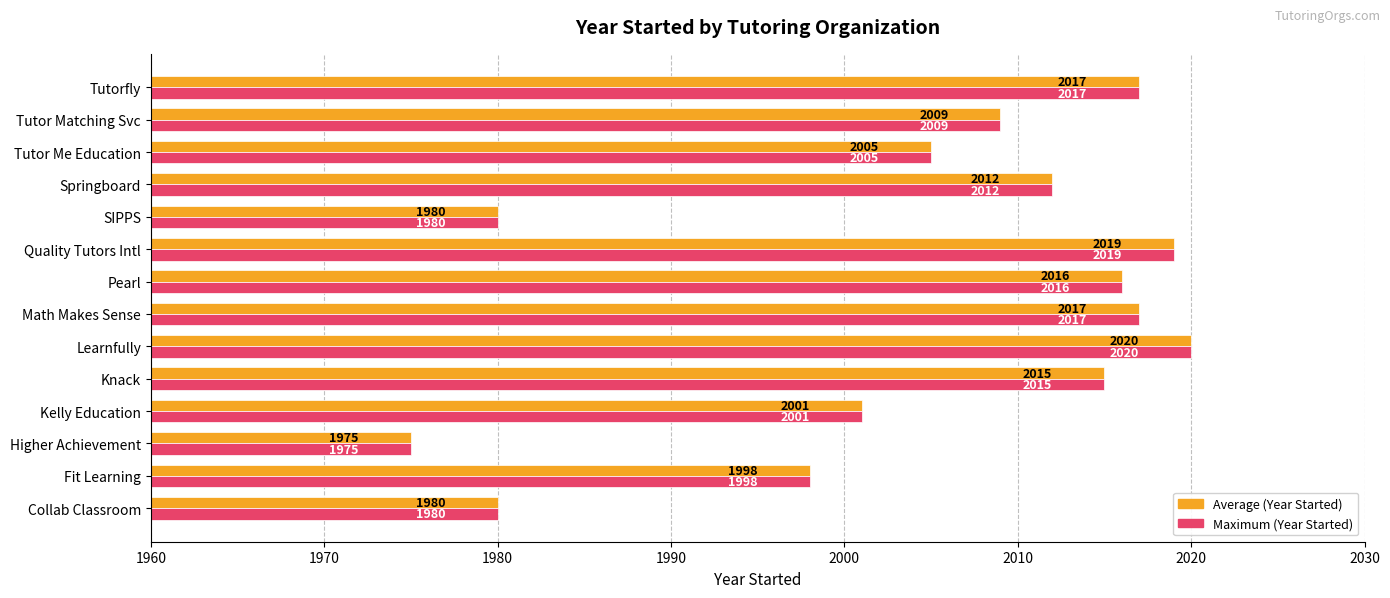

At which category is the sum across all series the highest?

Learnfully